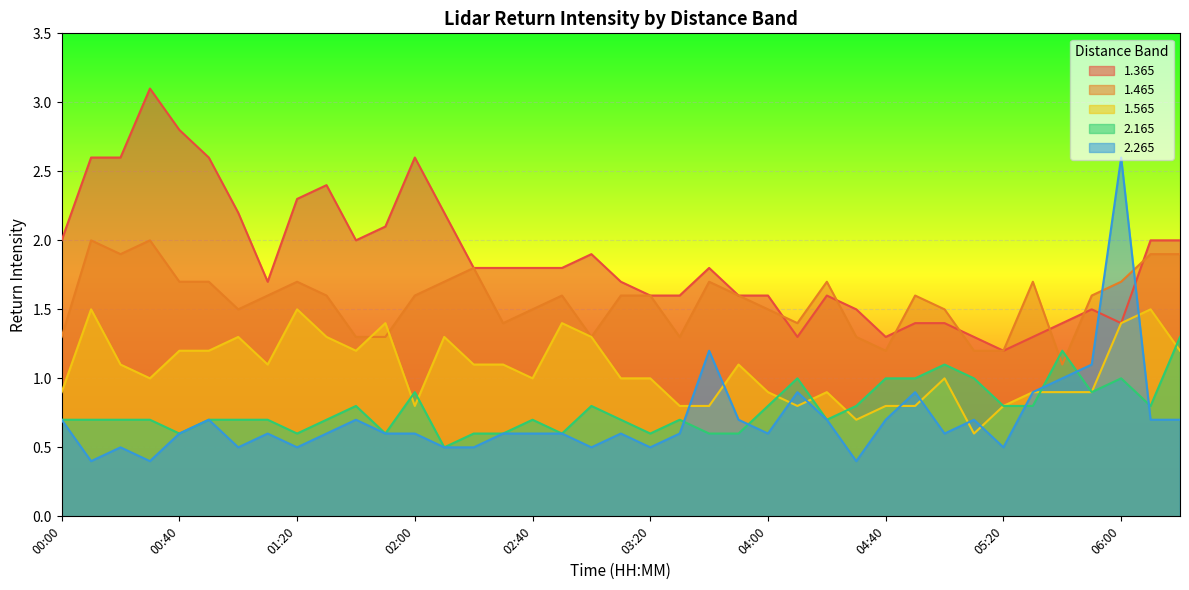

True or false: 2.265 and 2.165 cross at least once.

True